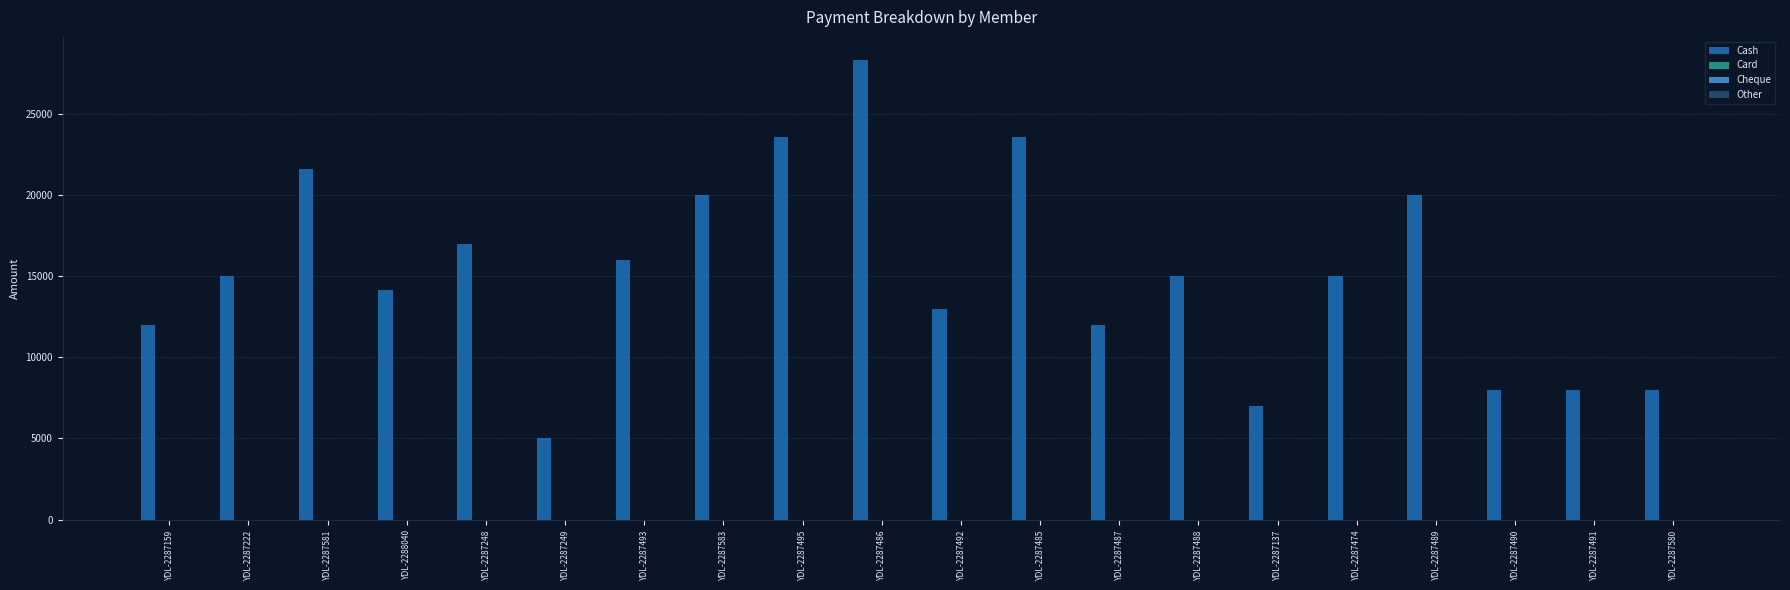

Count the number of data series in this chart.

1